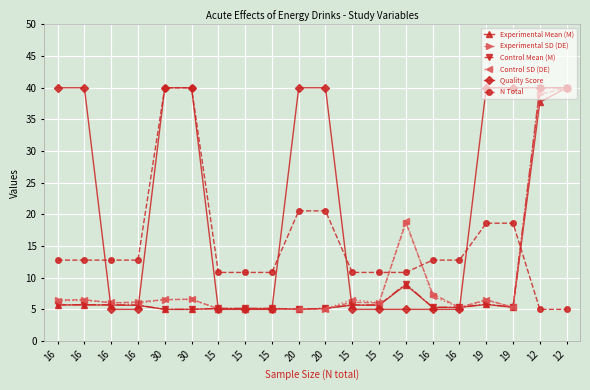

What is the difference between the second highest and second lowest values in the Experimental Mean (M) series?

32.7